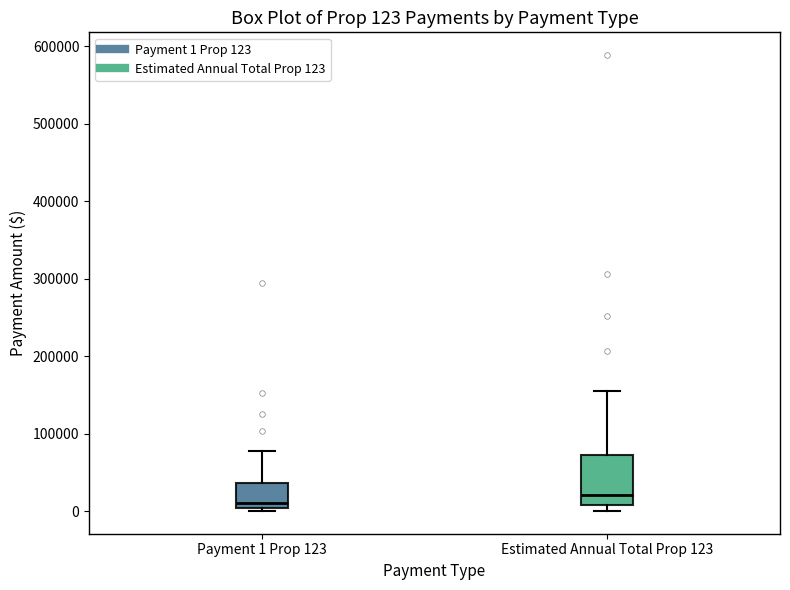

Comparing the boxes themselves (not the whiskers), which one is the tallest?

Estimated Annual Total Prop 123